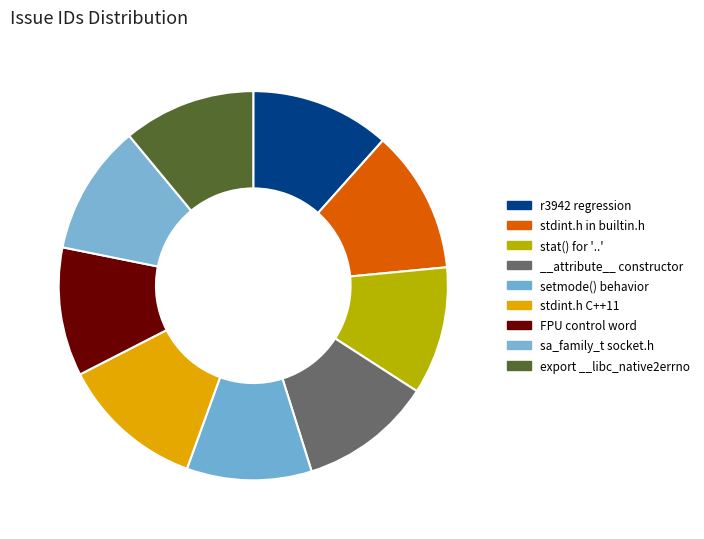

How many segments does this pie chart have?

9